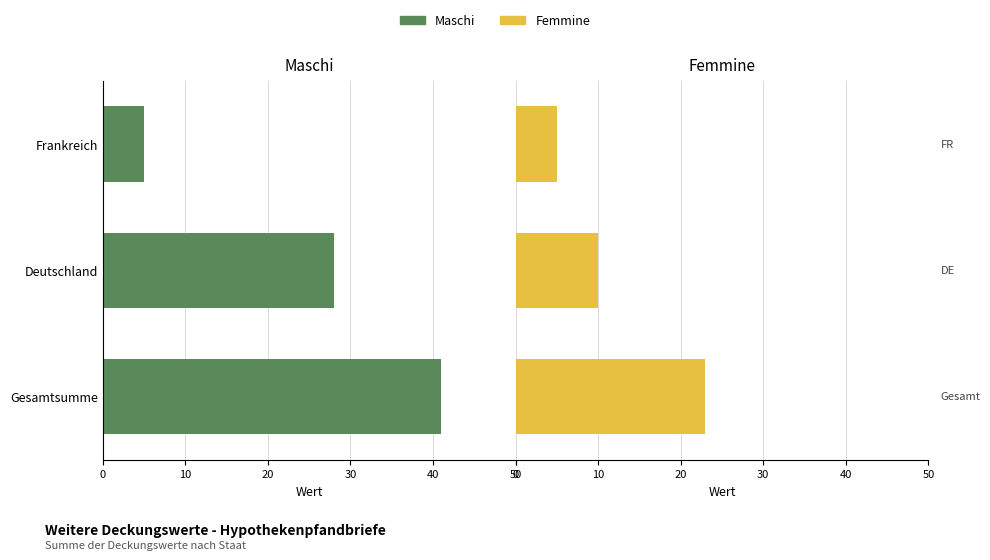

Count the Femmine values in the range 5 to 23.

3